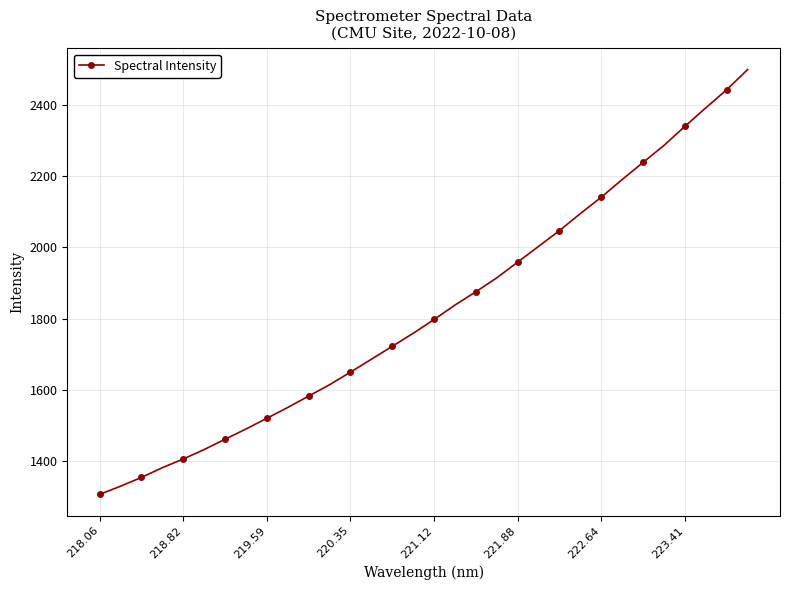

Does the chart display data point markers on the line(s)?

Yes